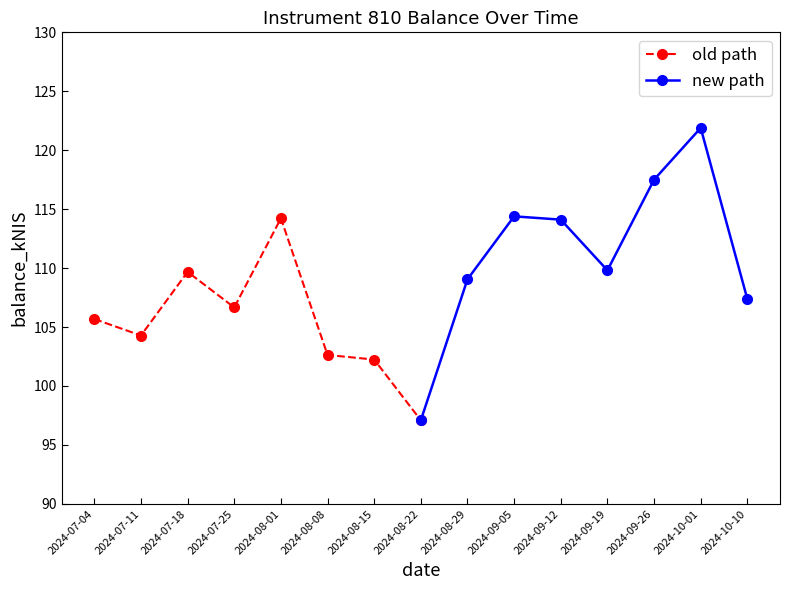

List the series in order of their overall mean, highest first.

new path, old path